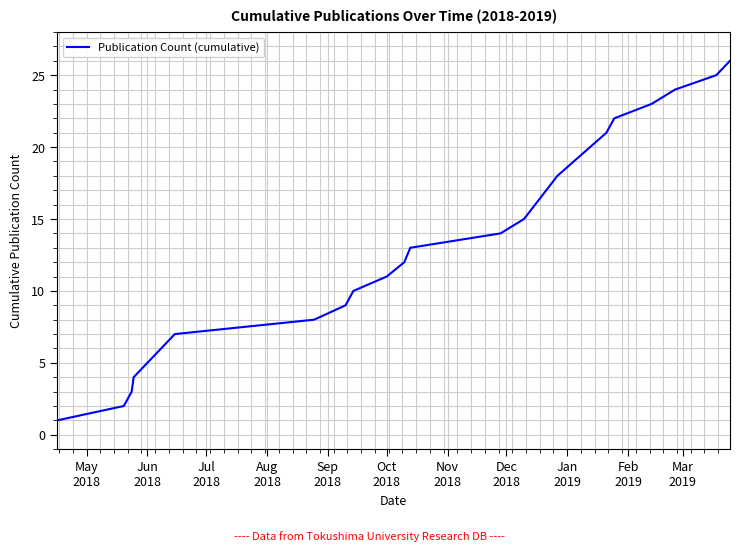

What is the difference between the maximum and minimum values?

25